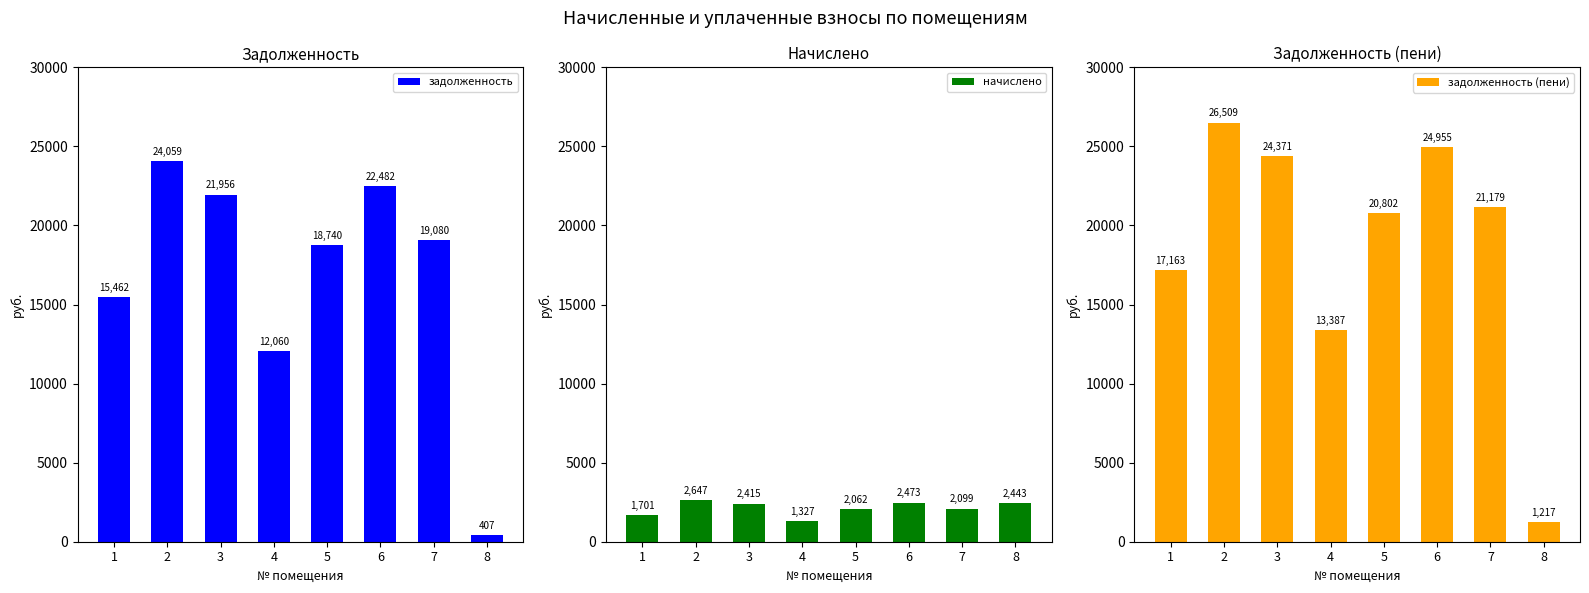

Reading left to right, extract all data points from this chart.

задолженность: 15462.0	24058.9	21956.0	12060.4	18739.9	22481.8	19080.1	407.1
начислено: 1701.0	2646.8	2415.4	1326.8	2061.6	2473.3	2099.0	2442.7
задолженность (пени): 17163.0	26508.8	24371.5	13387.1	20801.5	24955.0	21179.2	1216.8